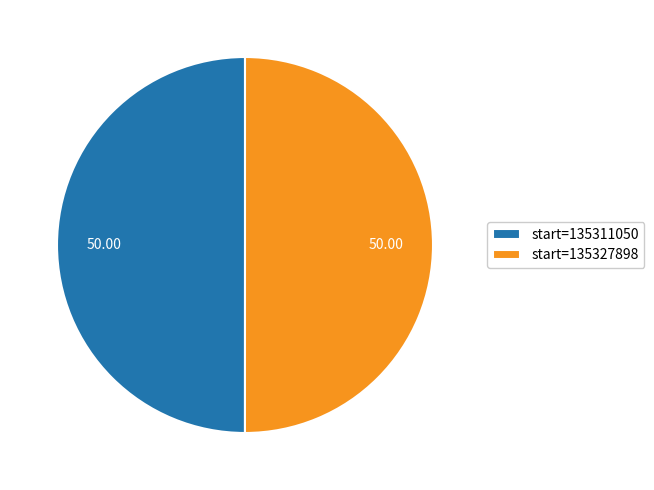

Is the sum of start=135327898 and start=135311050 greater than half?

Yes